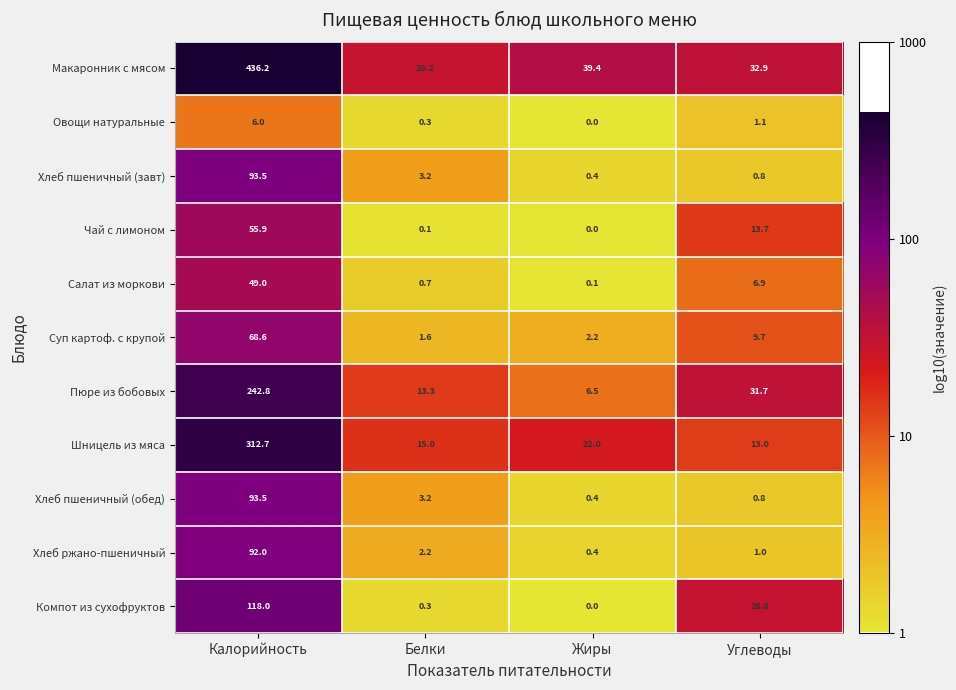

What is the spread (max minus min) of values at Углеводы?

32.1